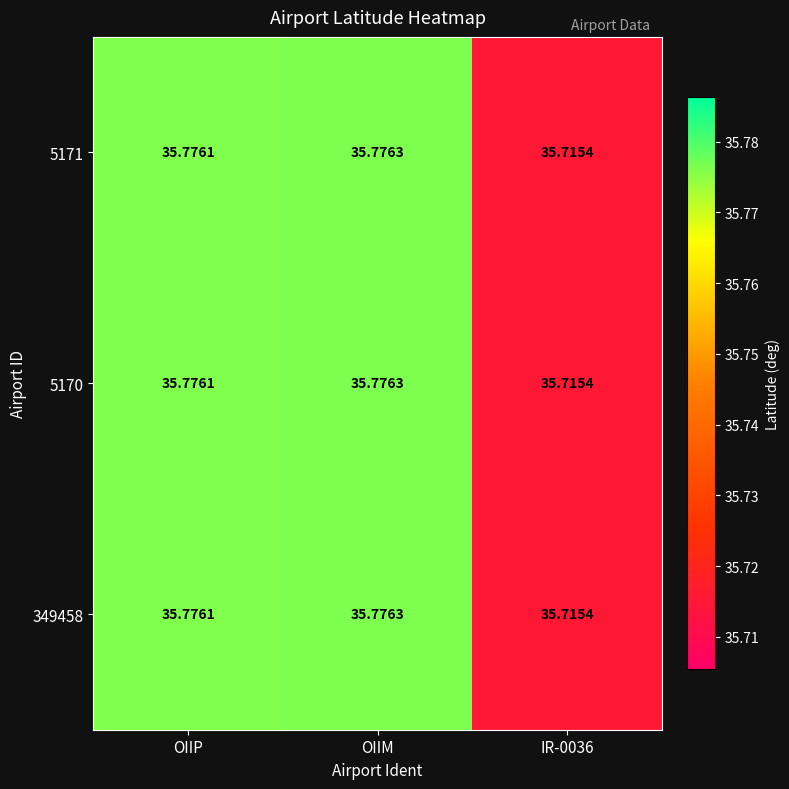

Is the value of 349458 at IR-0036 greater than the value of 5170 at OIIP?

No